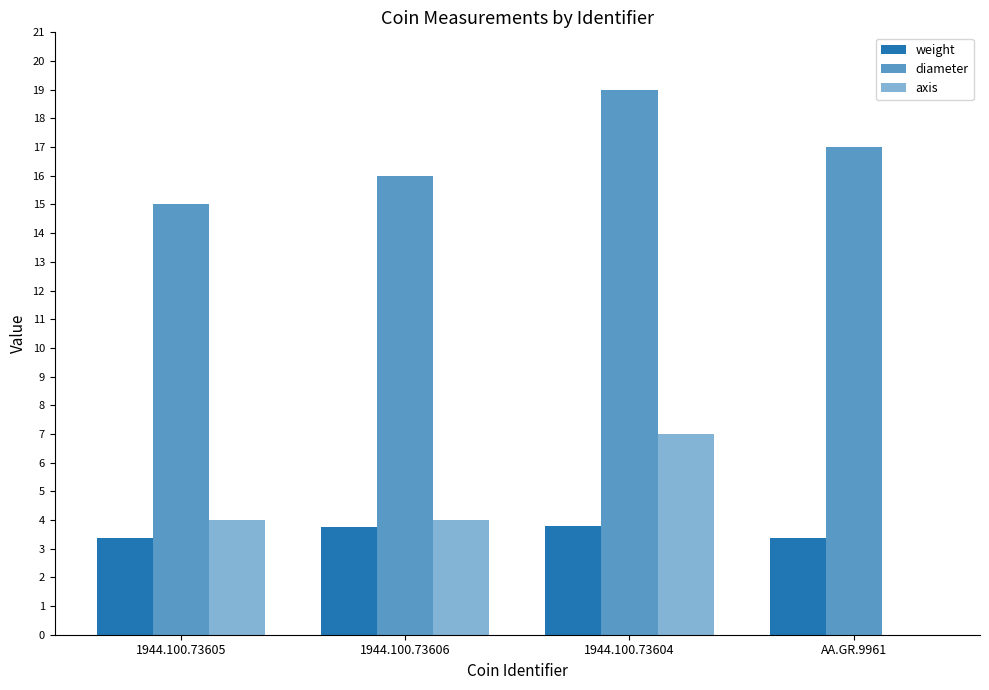

What is the spread (max minus min) of values at 1944.100.73606?

12.2